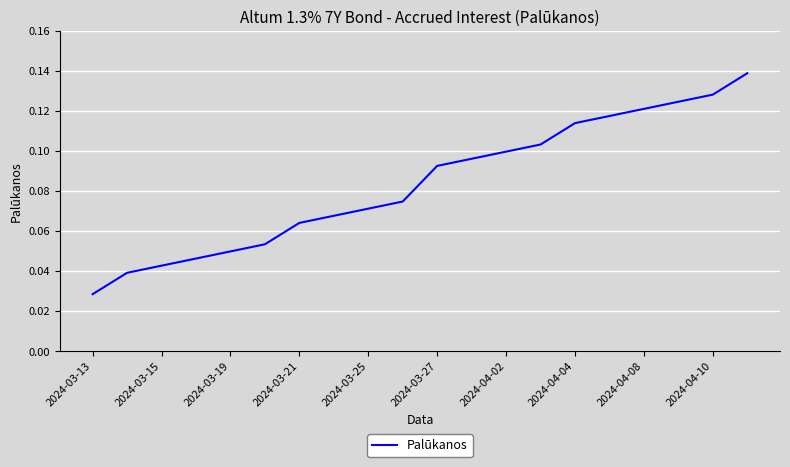

At which category does the chart reach its minimum across all series?

2024-03-13